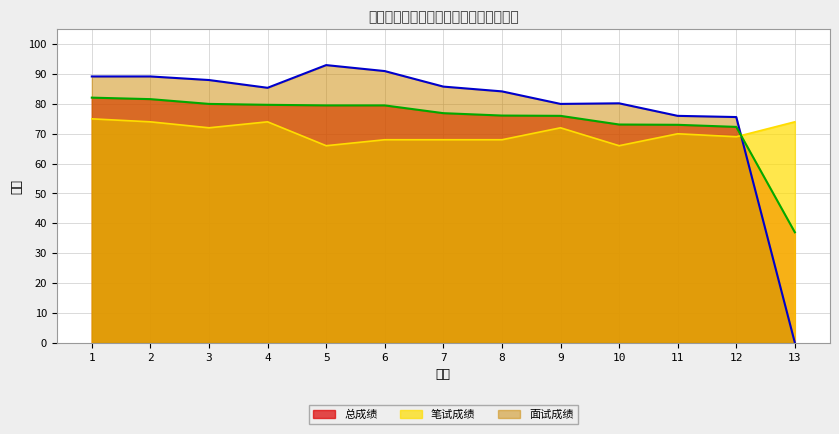

Reading right to left, what are all the values shown in this chart?

笔试成绩: 74.0	69.0	70.0	66.0	72.0	68.0	68.0	68.0	66.0	74.0	72.0	74.0	75.0
面试成绩: 0.0	75.6	76.0	80.2	80.0	84.2	85.8	91.0	93.0	85.4	88.0	89.2	89.2
总成绩: 37.0	72.3	73.0	73.1	76.0	76.1	76.9	79.5	79.5	79.7	80.0	81.6	82.1